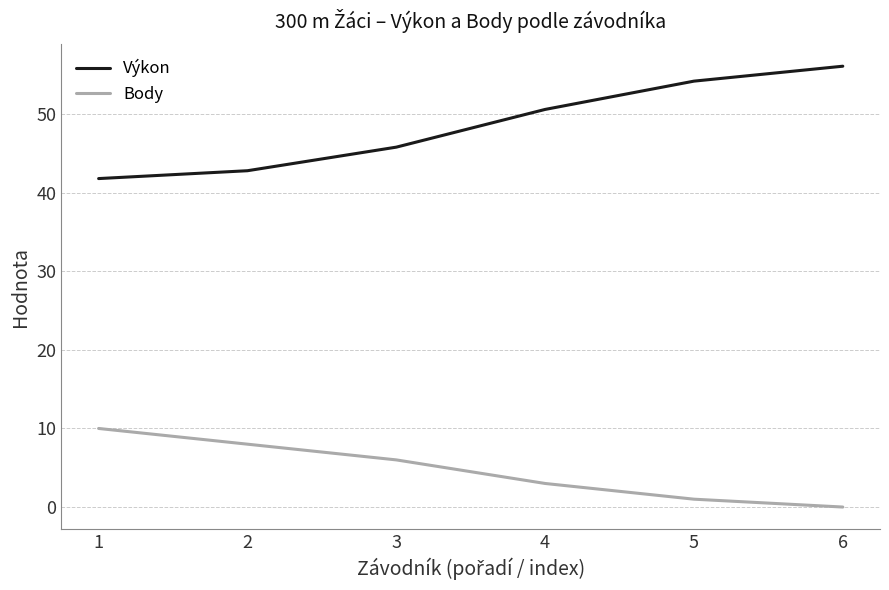

Is the value of Výkon at 6 greater than the value of Body at 5?

Yes